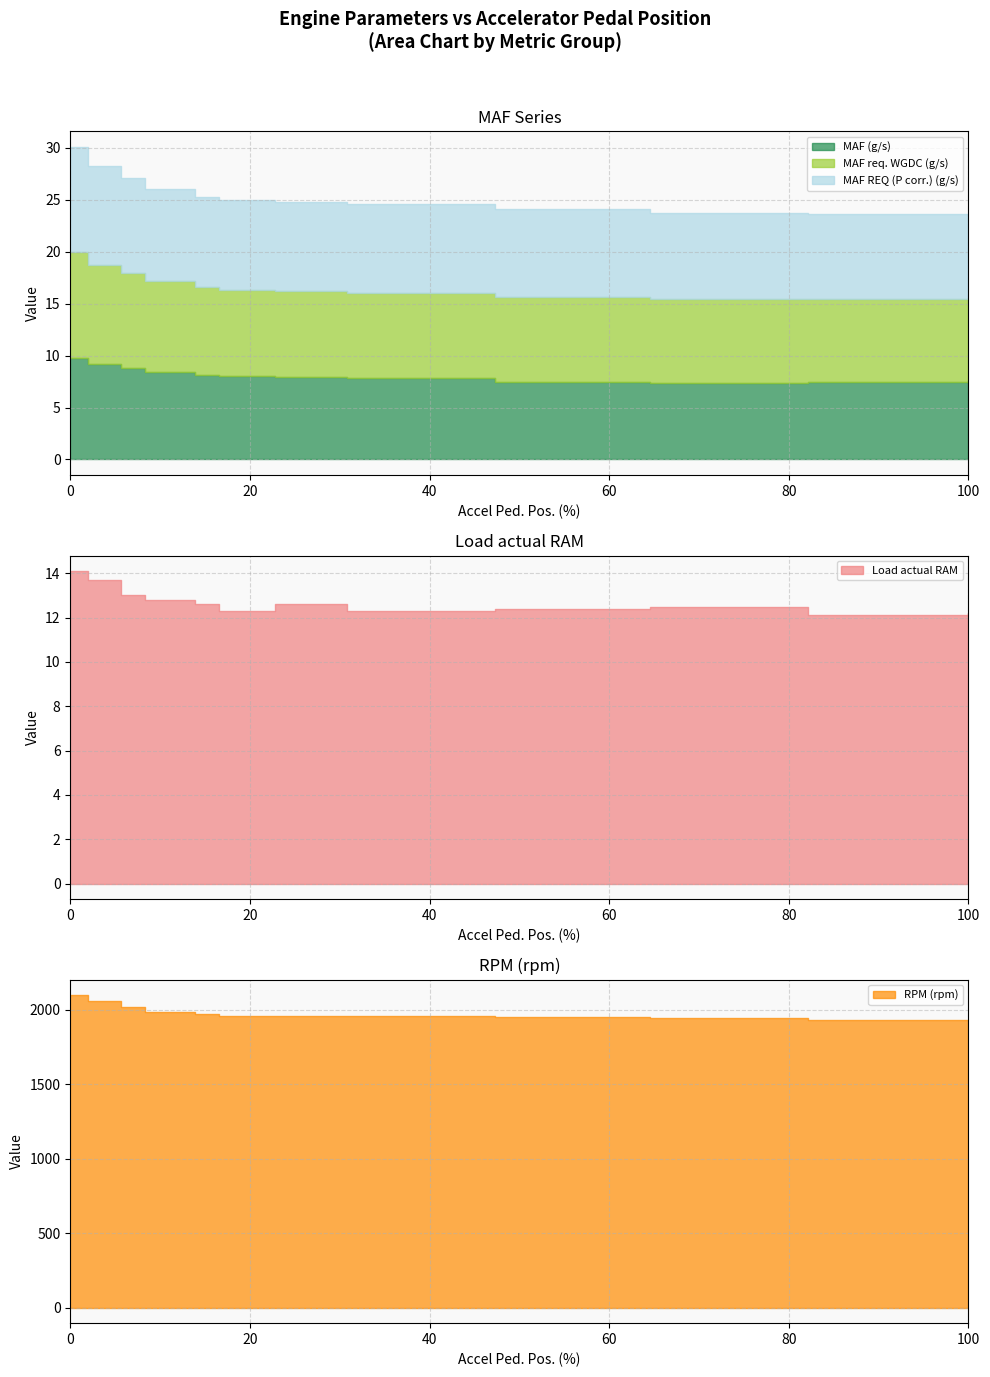

True or false: MAF REQ (P corr.) (g/s) and MAF (g/s) intersect in this chart.

False